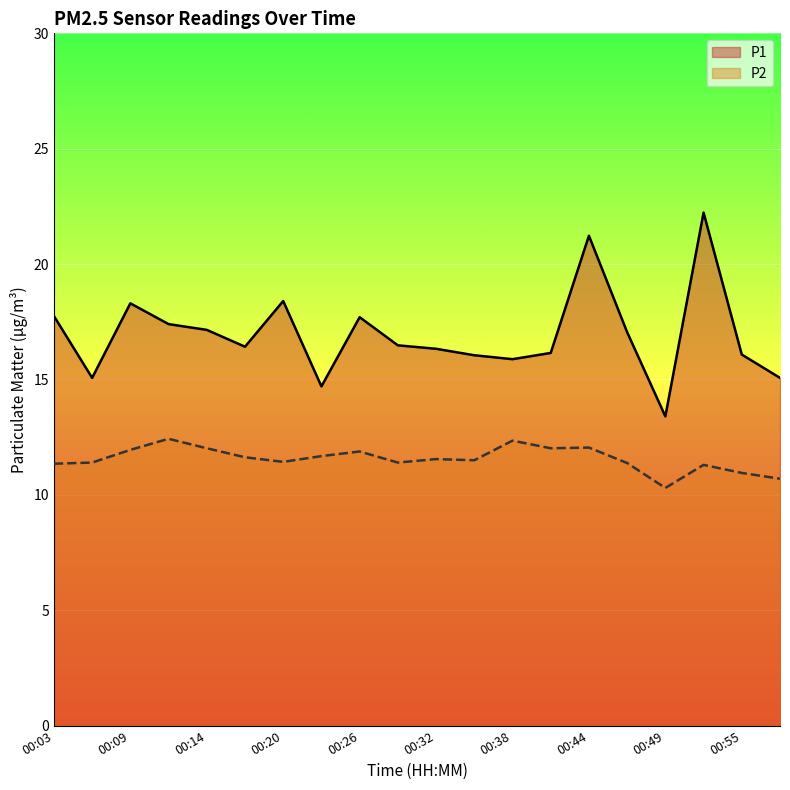

Does the chart display data point markers on the line(s)?

No